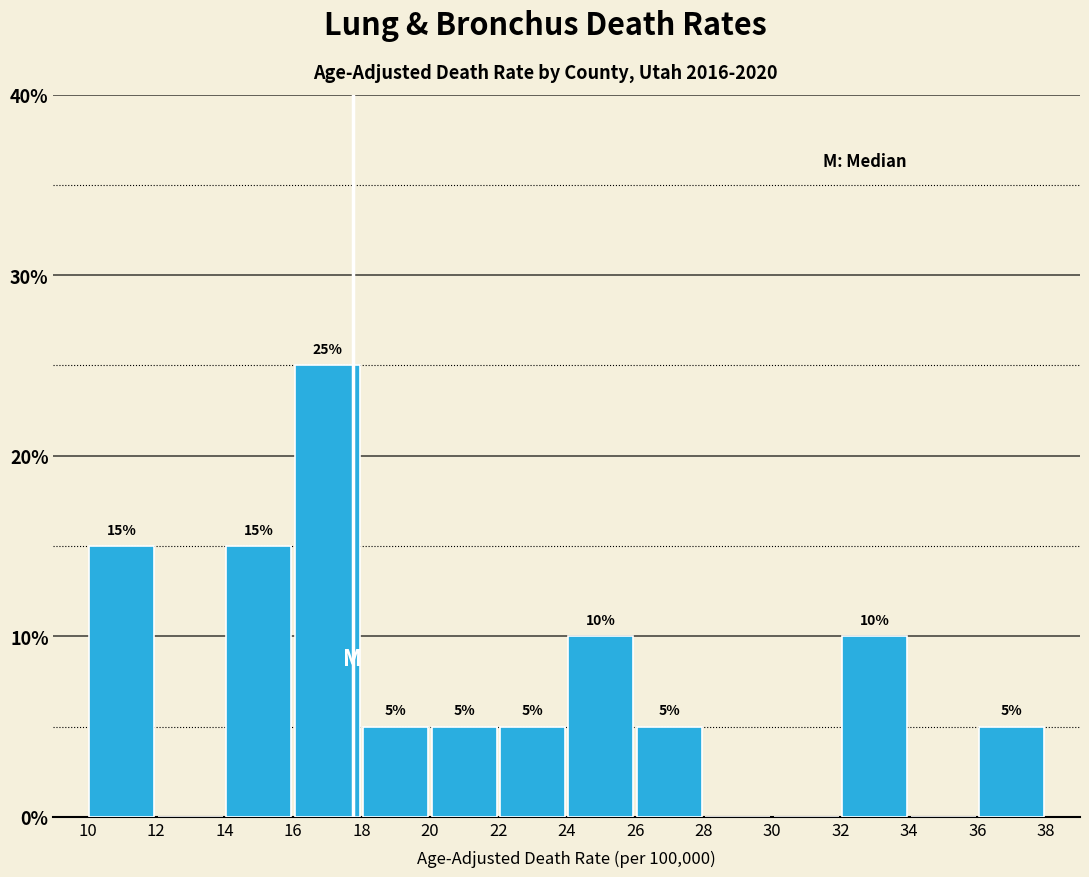

Over which range of the x-axis is the bar tallest?

16 to 18